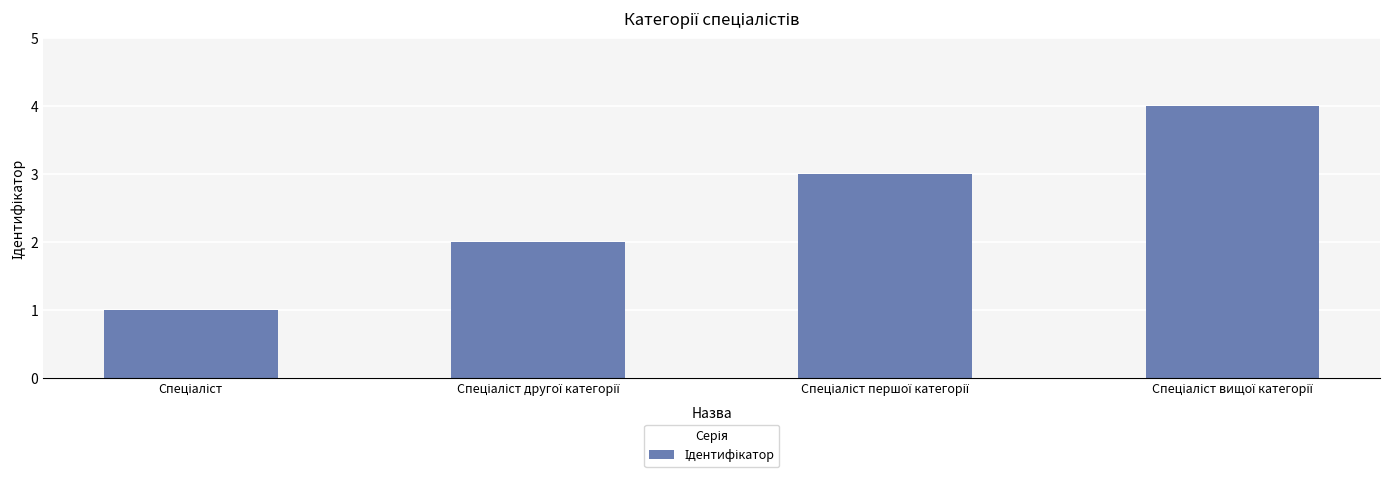

What is the sum of all values?

10